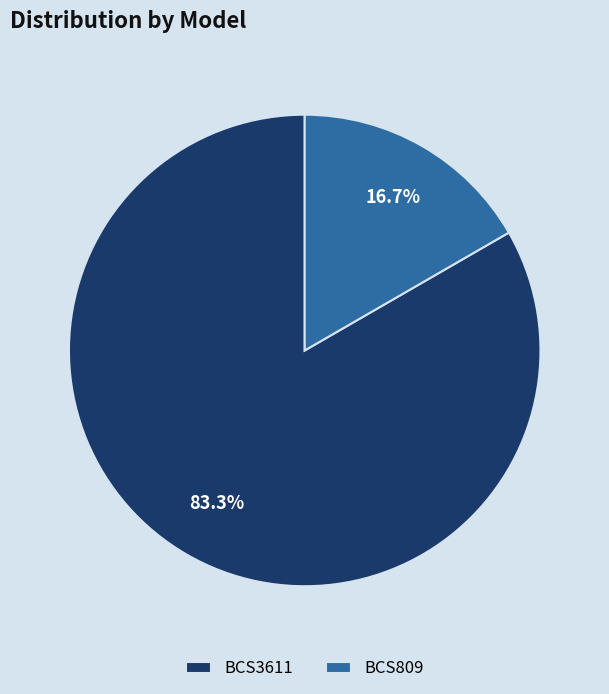

To the nearest percent, what is the difference between the largest and smallest slice percentages?

67%